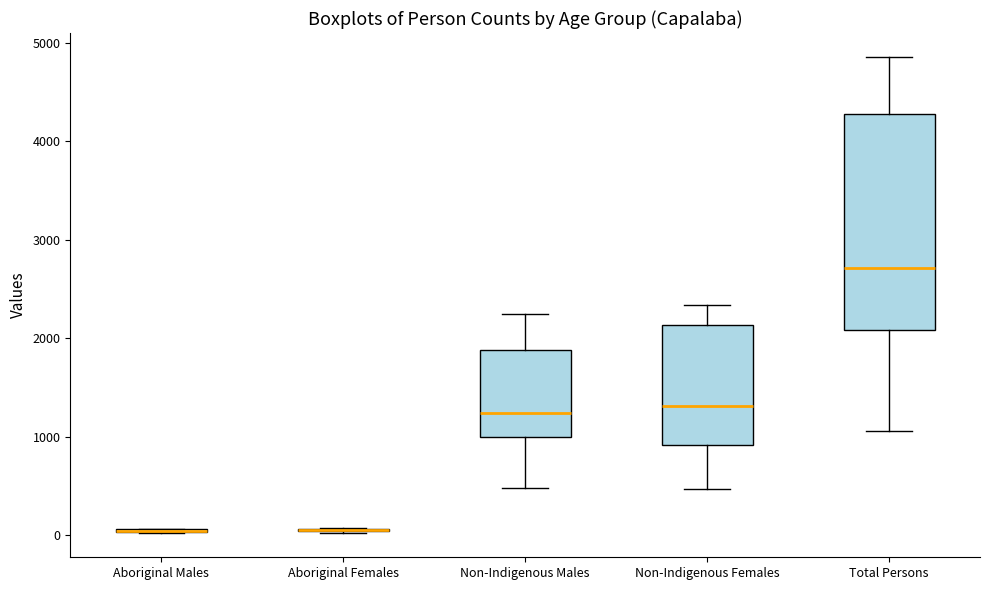

Reading left to right, transcribe this box plot: for each box, give where its median line is, the range the box spans, and where its two whiskers end, as read against the y-axis. The values are not printed on the chart, so give them approximately, as read against the axis.

Aboriginal Males: box collapsed to a line at 0, whiskers 0 to 100
Aboriginal Females: box collapsed to a line at 100, whiskers 0 to 100
Non-Indigenous Males: median 1200, box 1000 to 1900, whiskers 500 to 2200
Non-Indigenous Females: median 1300, box 900 to 2100, whiskers 500 to 2300
Total Persons: median 2700, box 2100 to 4300, whiskers 1100 to 4900